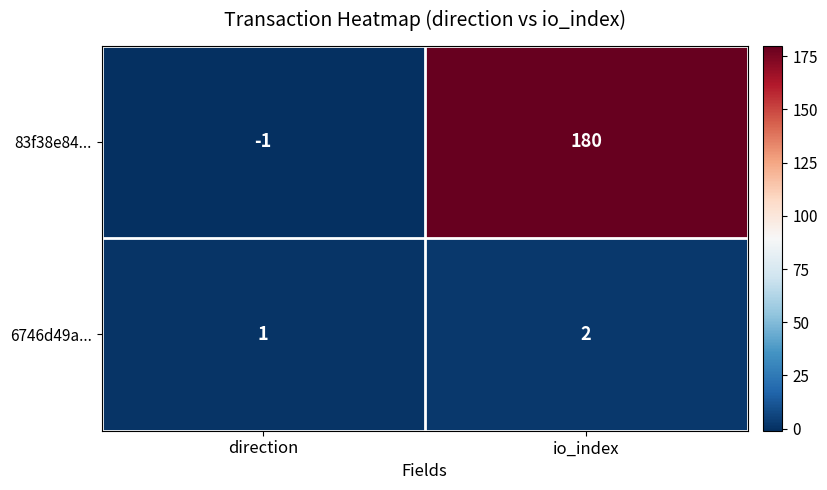

What is the sum of the 83f38e84... values at io_index and direction?

179